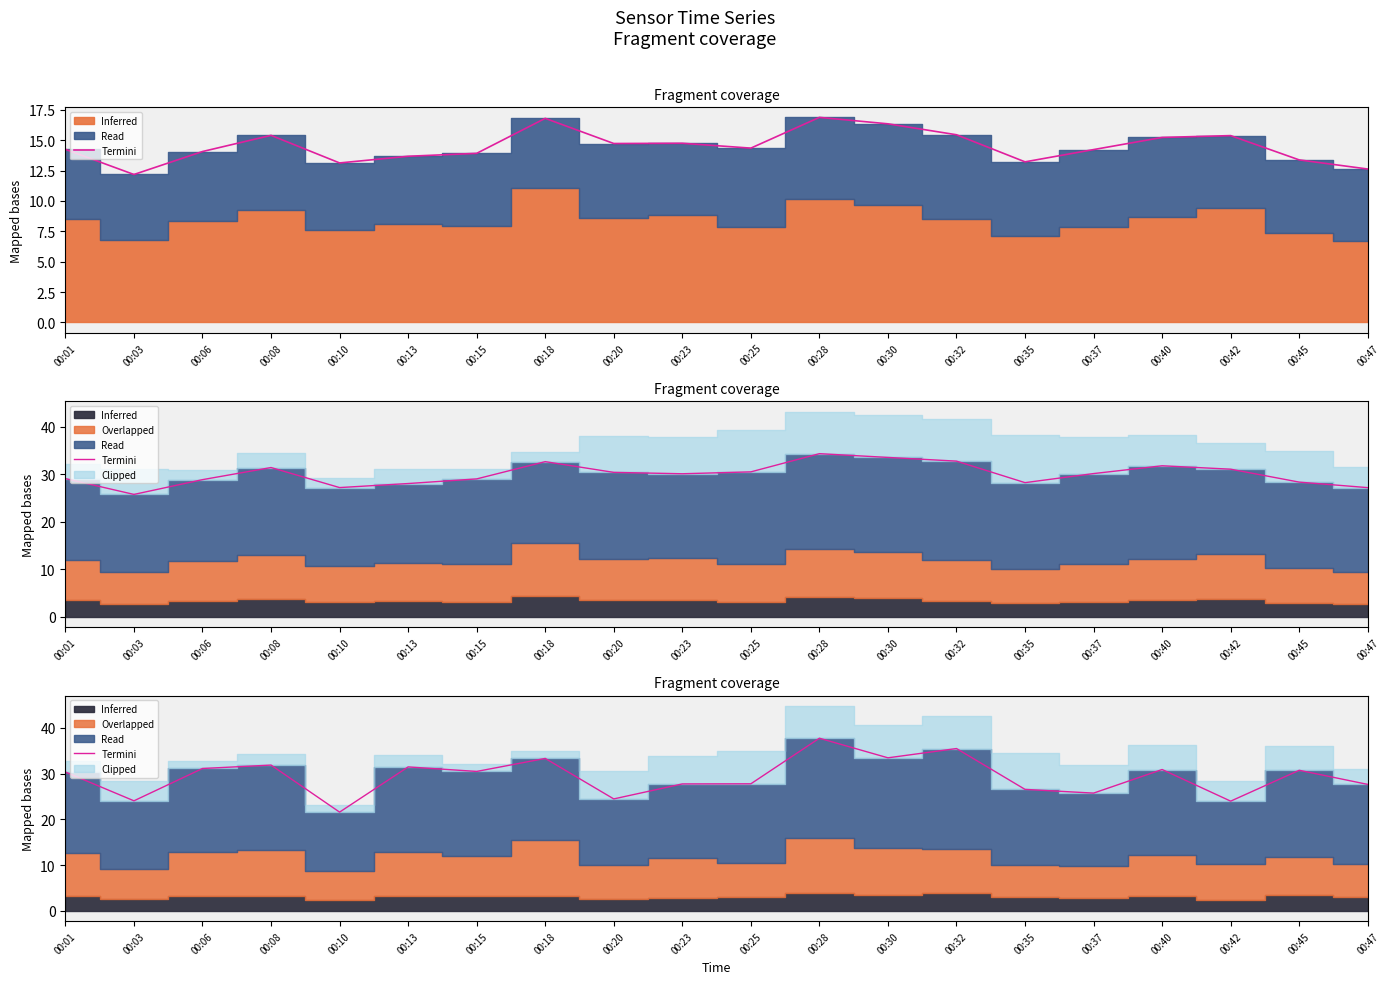

True or false: there are more than 0 points higher than both neighbors.

True